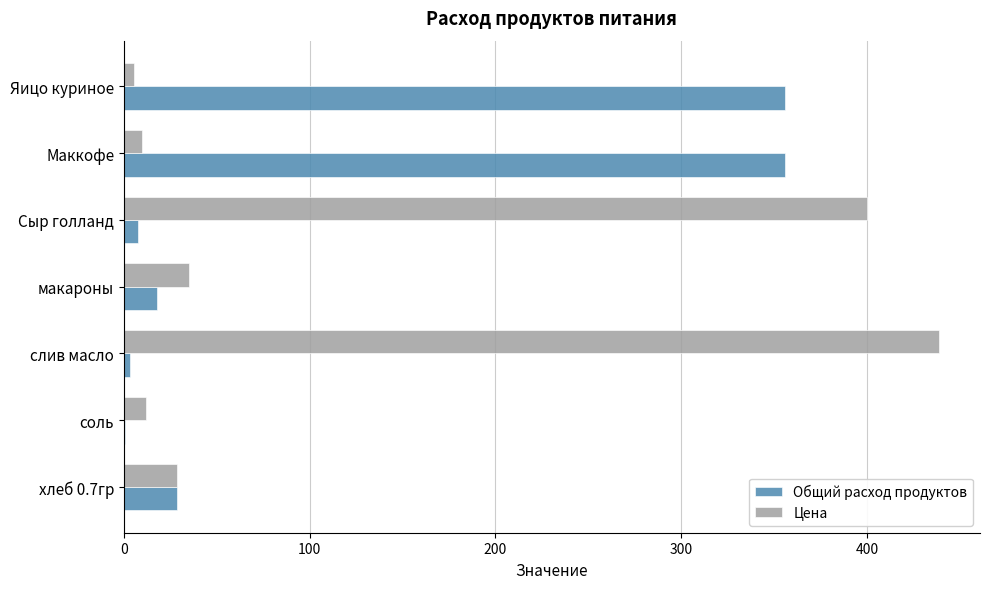

How many data points in Общий расход продуктов are above 17?

4